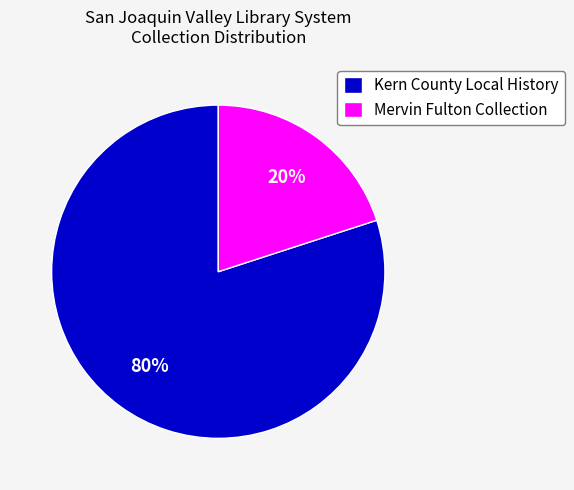

Do Mervin Fulton Collection and Kern County Local History together represent more than half of the pie?

Yes